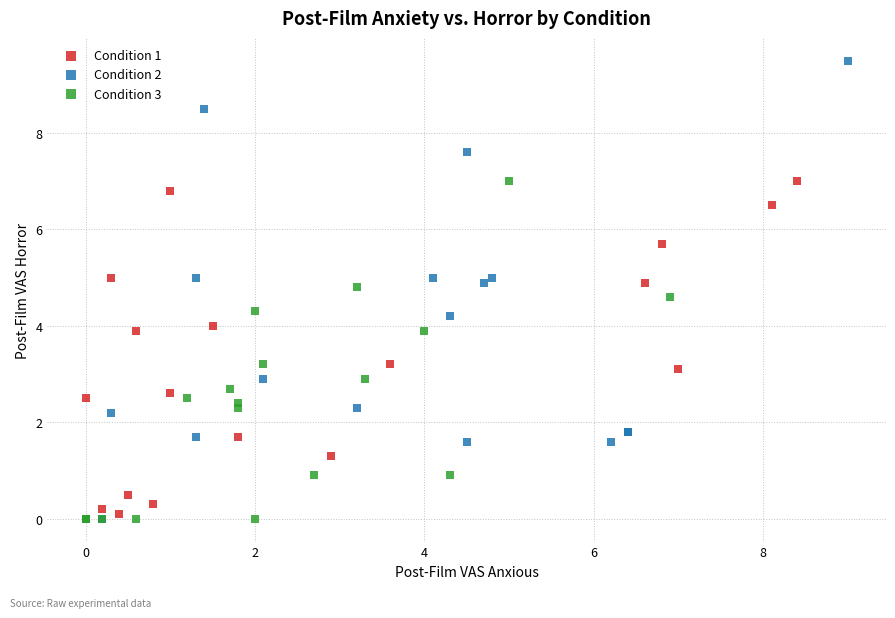

Which series has the widest spread of Y values?

Condition 2